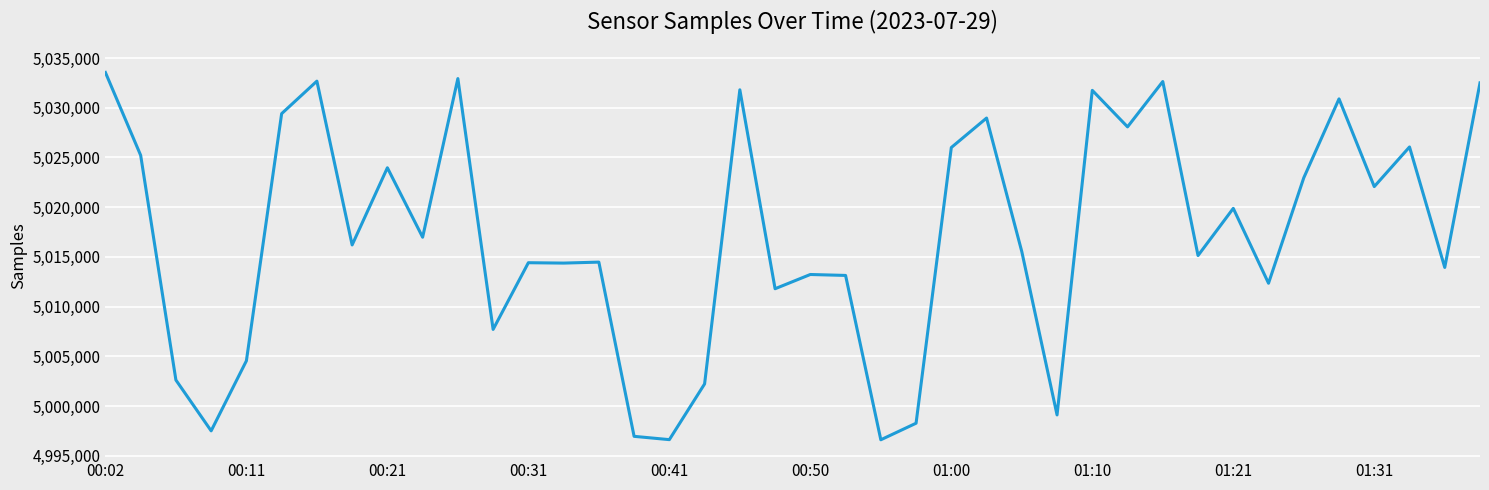

What is the difference between the maximum and minimum values?

36923